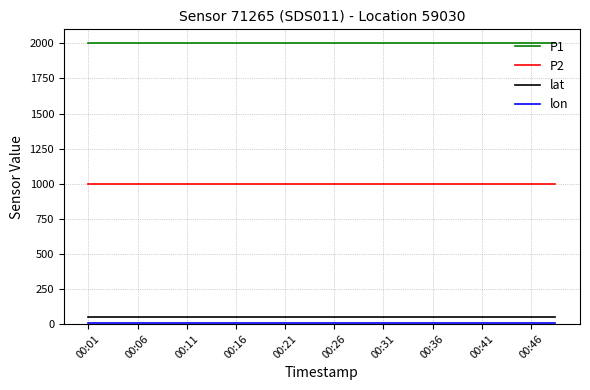

Which series has the largest total across all categories?

P1